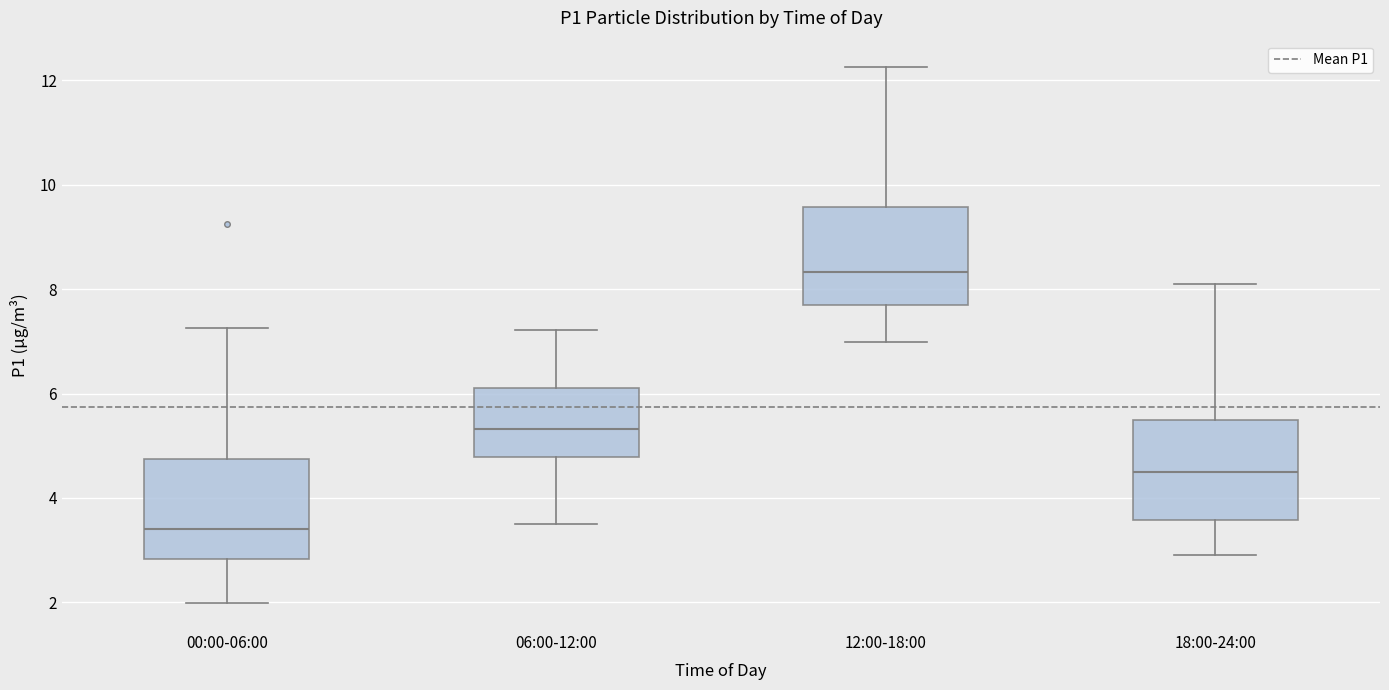

Reading left to right, transcribe this box plot: for each box, give where its median line is, the range the box spans, and where its two whiskers end, as read against the y-axis. The values are not printed on the chart, so give them approximately, as read against the axis.

00:00-06:00: median 3.4, box 2.8 to 4.8, whiskers 2.0 to 7.2
06:00-12:00: median 5.4, box 4.8 to 6.2, whiskers 3.6 to 7.2
12:00-18:00: median 8.4, box 7.6 to 9.6, whiskers 7.0 to 12.2
18:00-24:00: median 4.6, box 3.6 to 5.6, whiskers 3.0 to 8.2